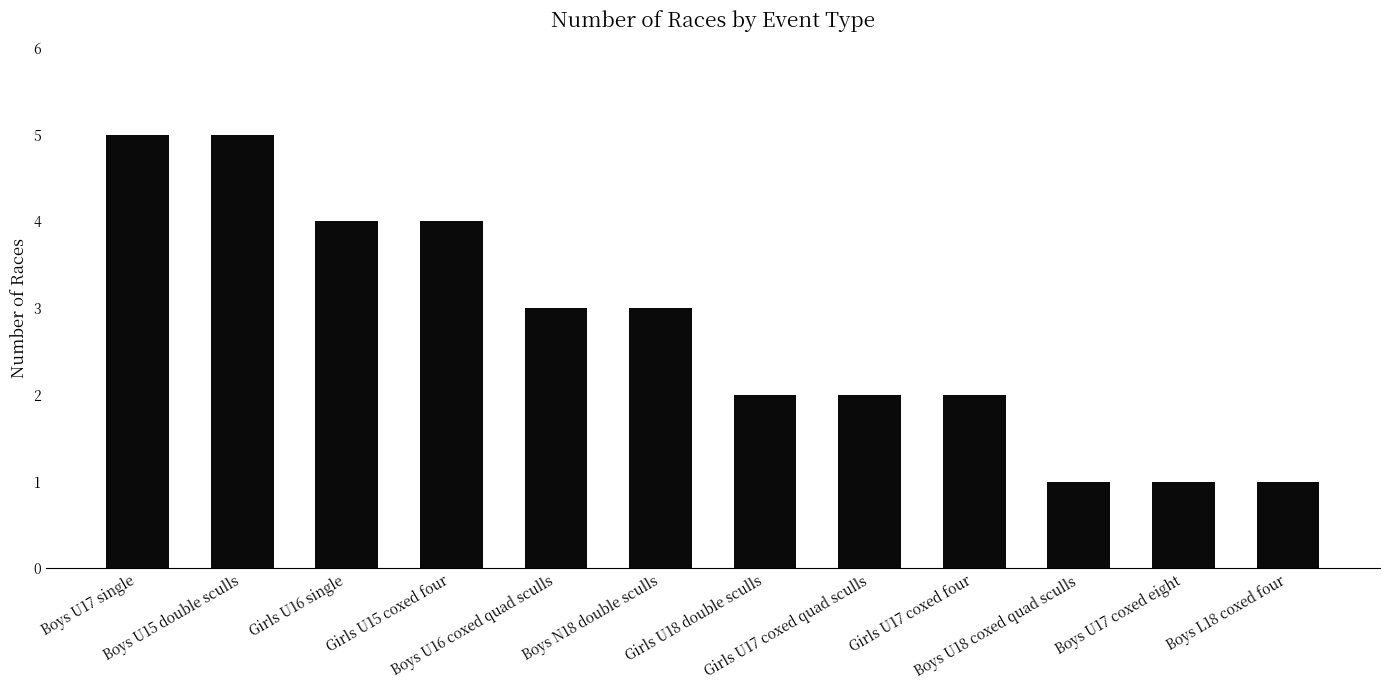

Reading left to right, what are all the values shown in this chart?

Boys U17 single=5	Boys U15 double sculls=5	Girls U16 single=4	Girls U15 coxed four=4	Boys U16 coxed quad sculls=3	Boys N18 double sculls=3	Girls U18 double sculls=2	Girls U17 coxed quad sculls=2	Girls U17 coxed four=2	Boys U18 coxed quad sculls=1	Boys U17 coxed eight=1	Boys L18 coxed four=1